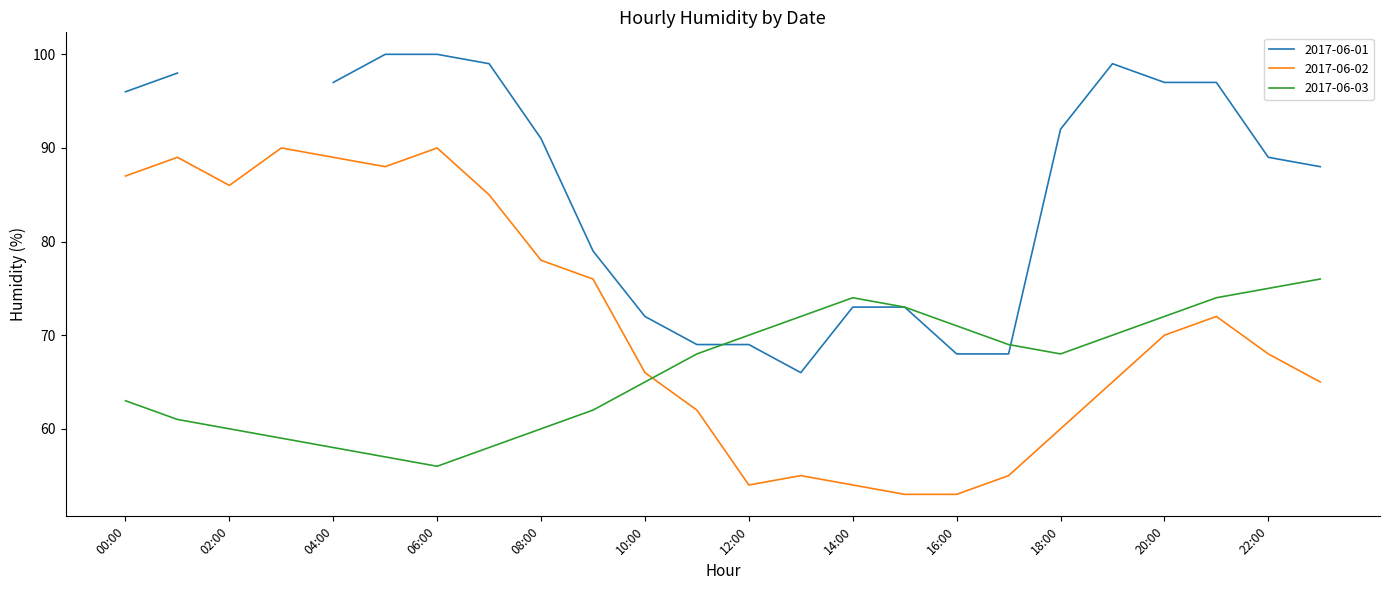

Where is the first local maximum for 2017-06-02?

01:00